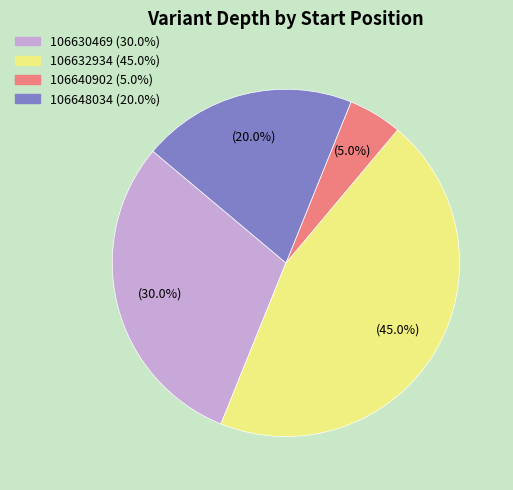

Which has a higher value, 106648034 or 106630469?

106630469